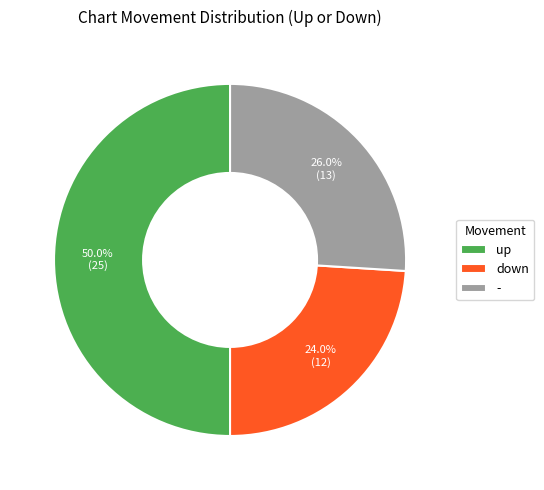

Which has a higher value, down or up?

up